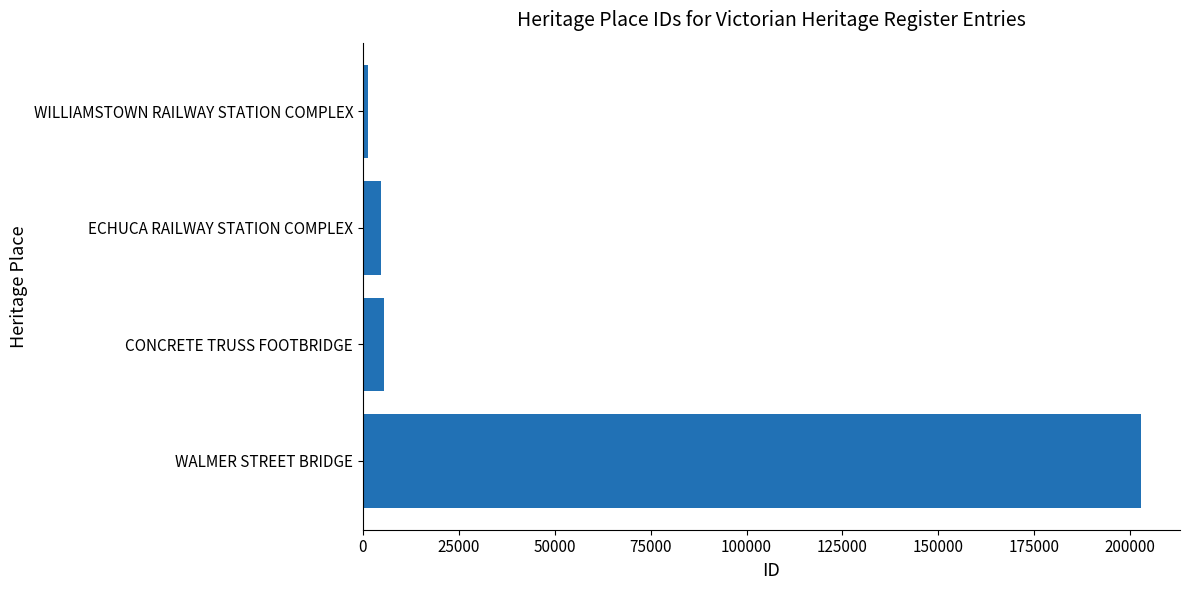

Which category has the highest value across all series?

WALMER STREET BRIDGE